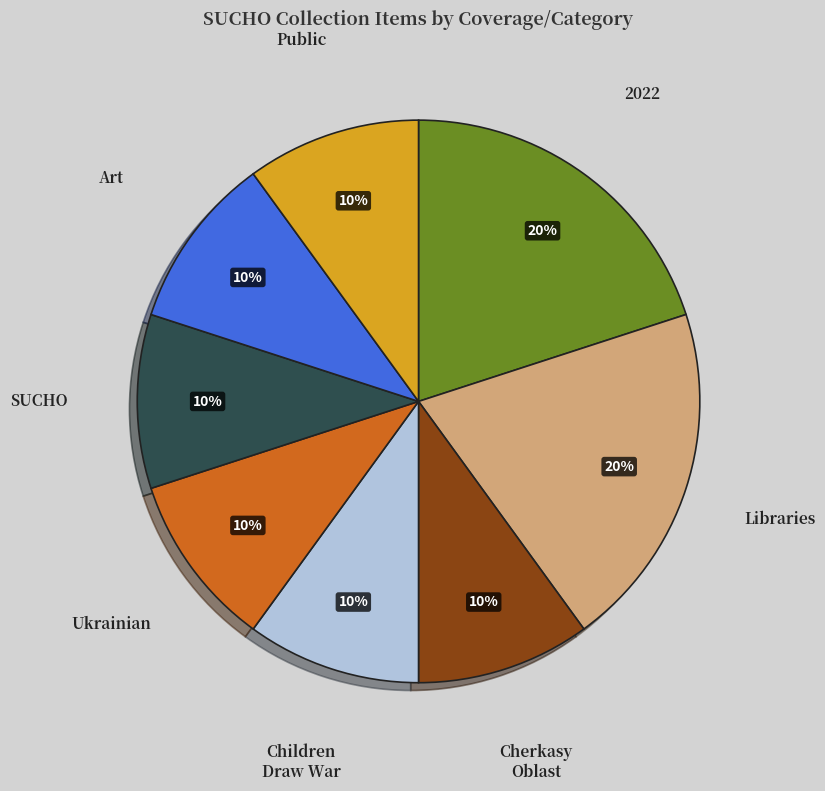

To the nearest percent, what is the difference between the largest and smallest slice percentages?

10%